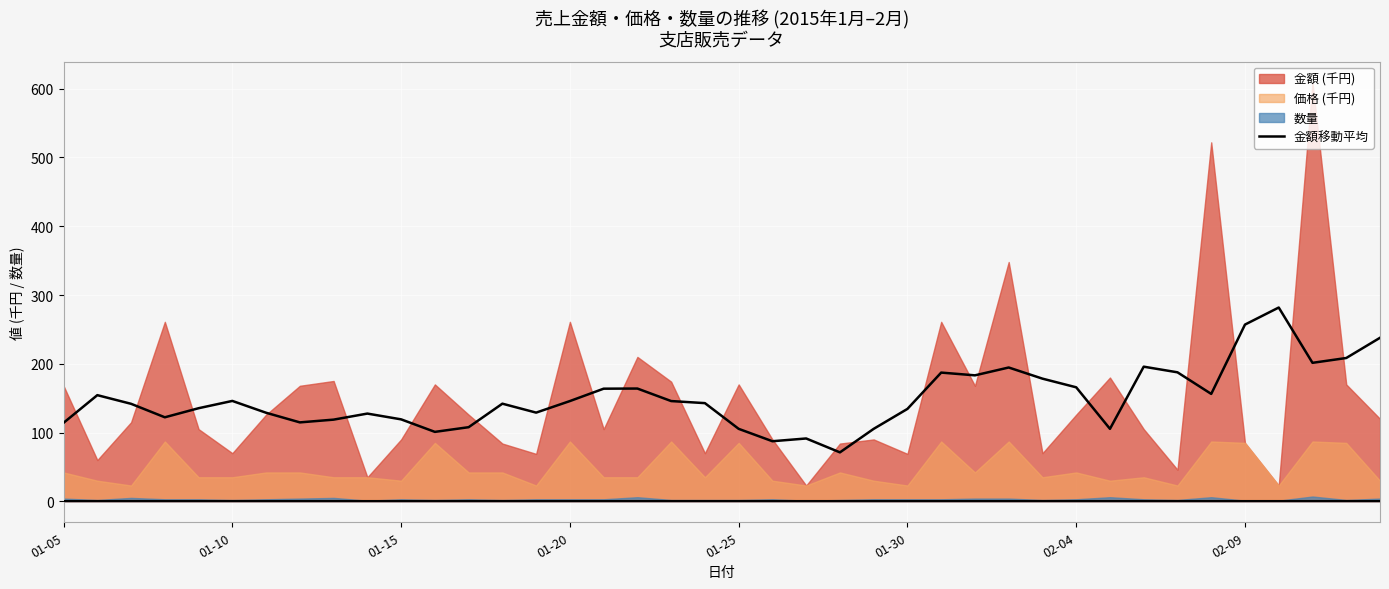

Reading left to right, list all the values displayed in this chart.

114.2	154.4	141.8	122.2	135.4	146.0	128.8	114.8	118.8	127.6	119.2	101.0	107.8	142.0	129.0	145.8	163.8	164.0	145.8	142.8	105.4	87.4	91.4	71.2	105.4	134.4	187.2	183.2	194.6	178.4	165.8	105.4	195.8	187.6	156.2	257.0	281.8	201.4	208.4	237.8